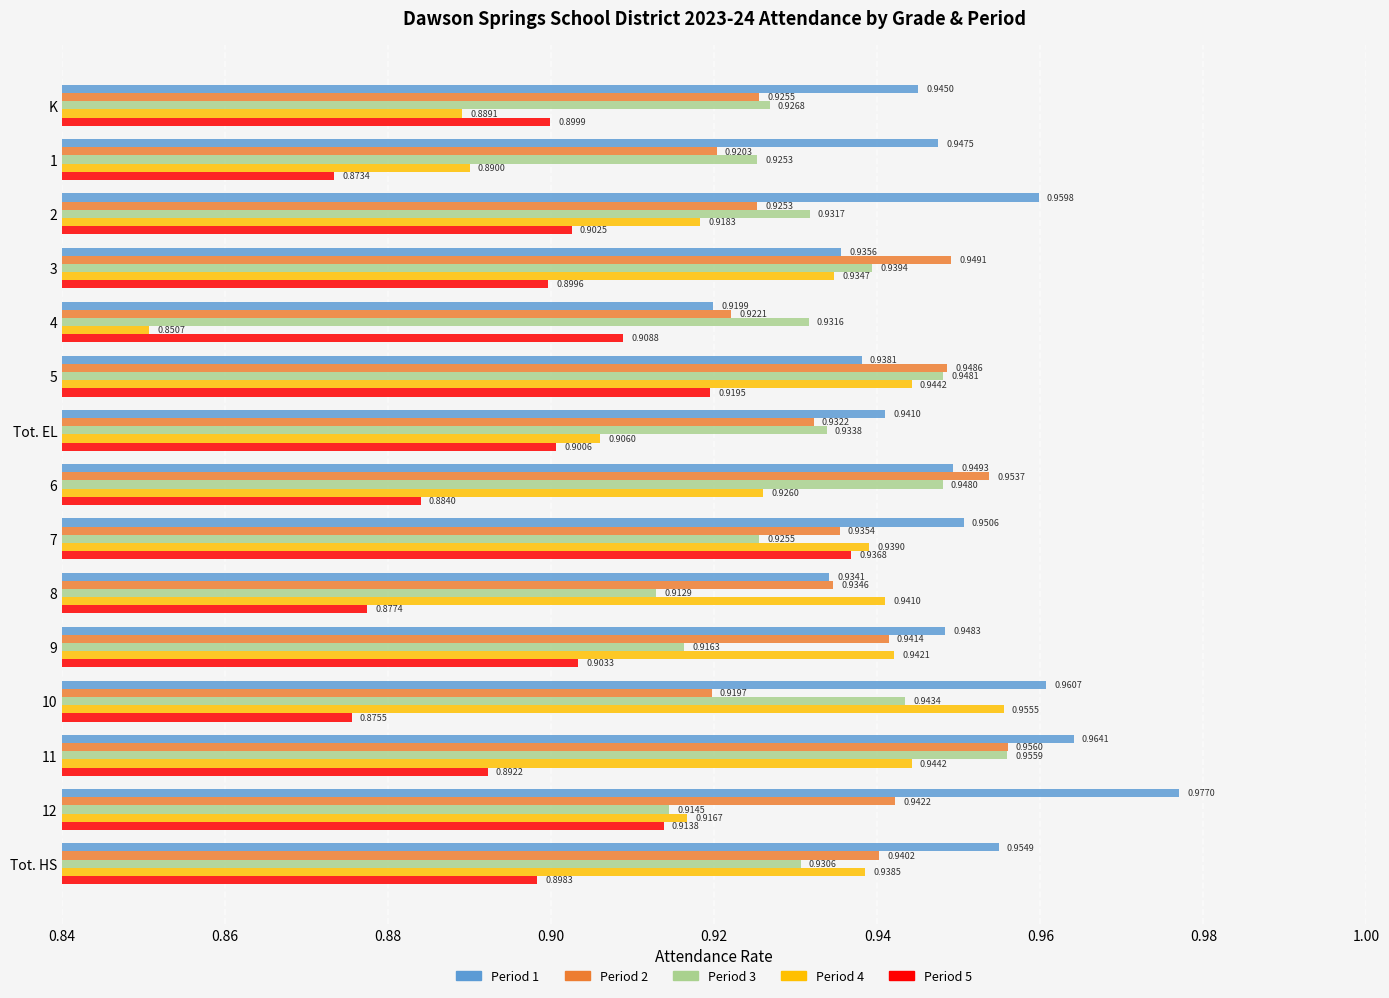

List the series in order of their peak value, lowest first.

Period 5, Period 4, Period 3, Period 2, Period 1